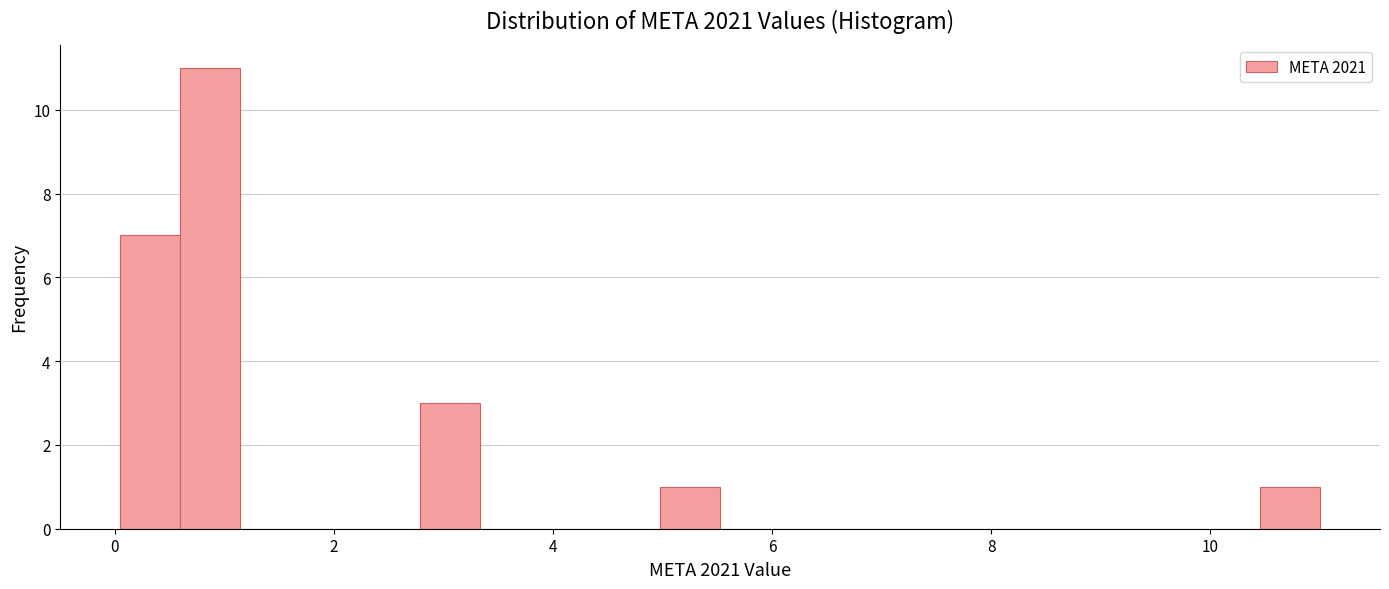

Around what value on the x-axis is the tallest bar? Give the approximate position of its centre, as read against the axis.

0.8